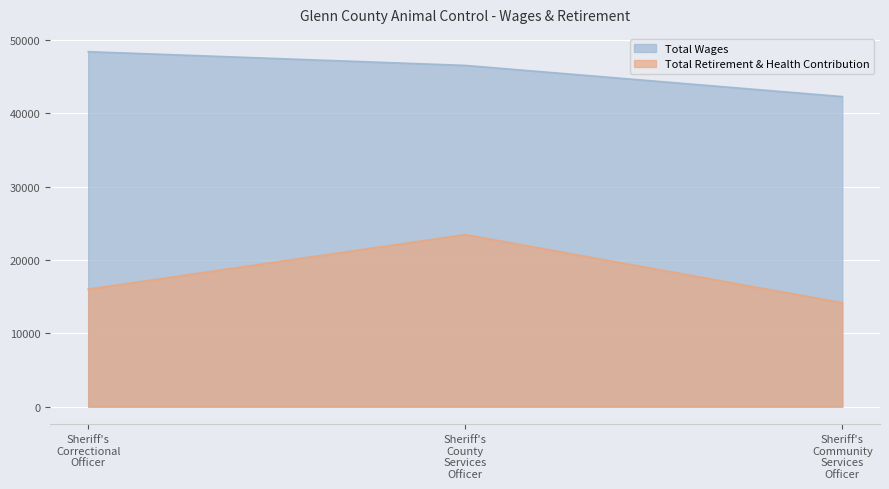

Which series has the largest range (max minus min)?

Total Retirement & Health Contribution